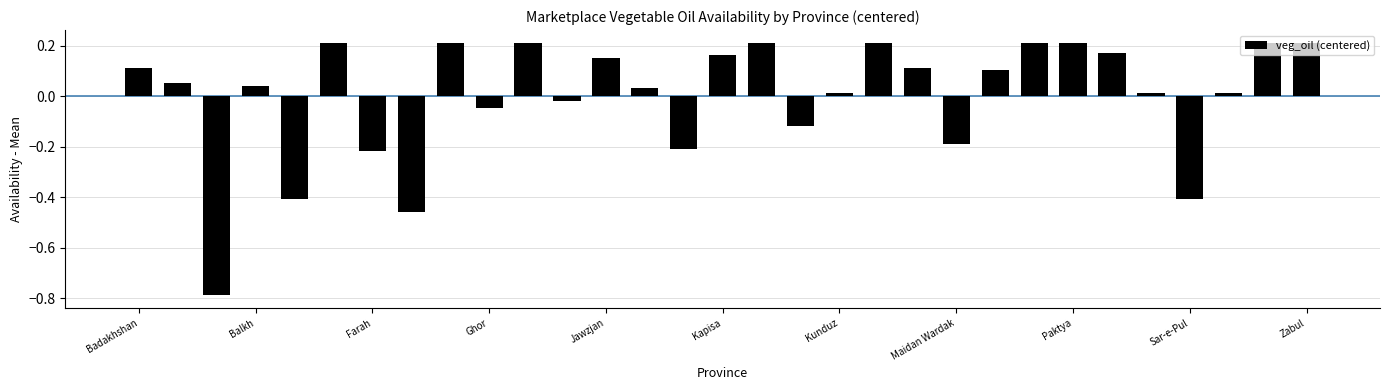

What is the difference between the second highest and minimum values?

1.0